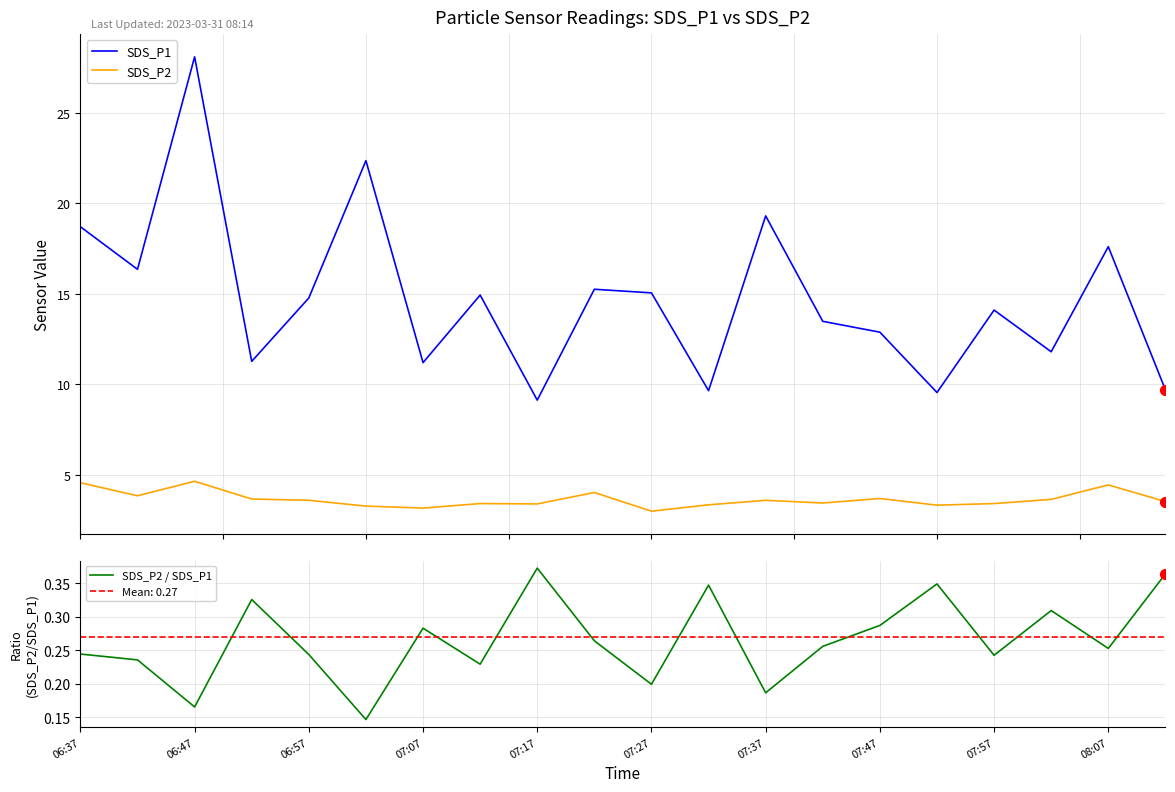

Which series has the largest total across all categories?

SDS_P1